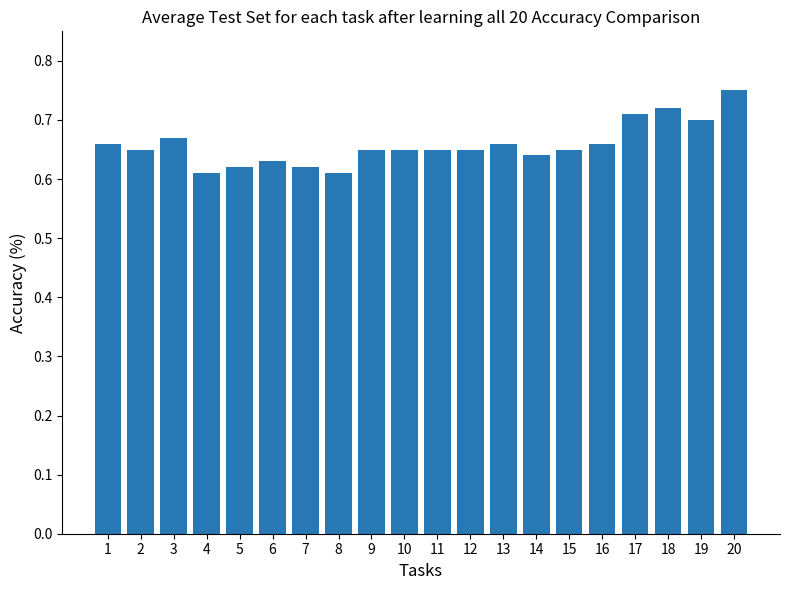

Is it true that the value at 18 is 0.7?

True